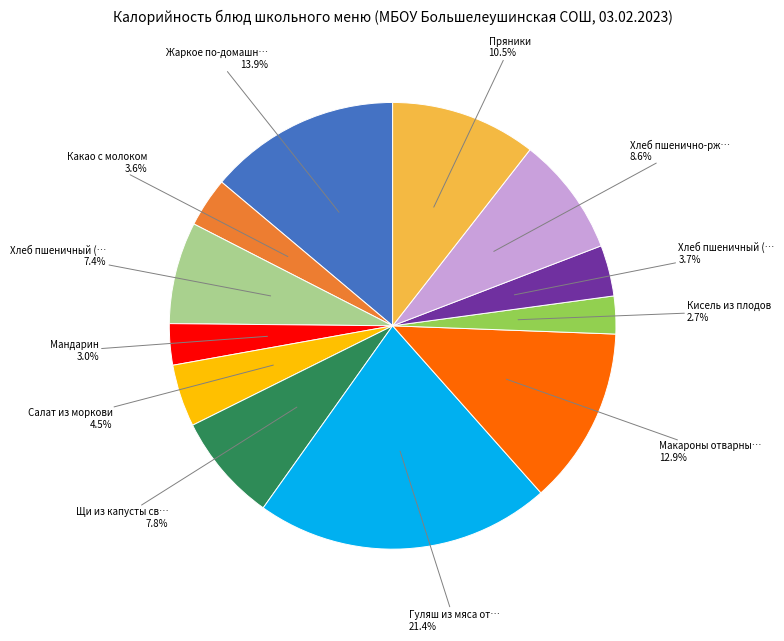

Is there a majority slice in this chart?

No